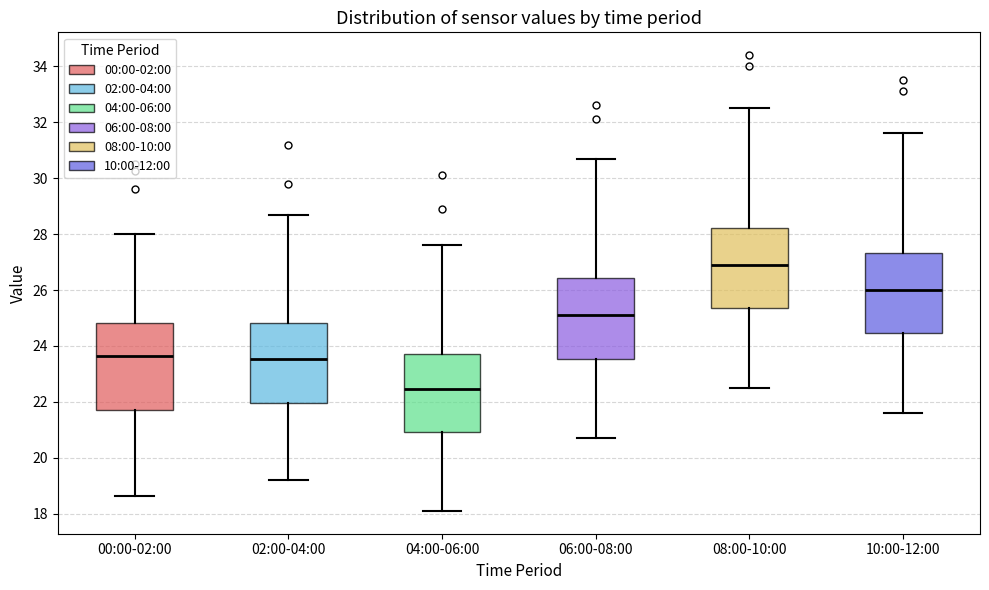

Reading left to right, read every box against the y-axis: the position of its median line, the range the box covers, and the ends of its whiskers. The values are not printed on the chart, so give them approximately, as read against the axis.

00:00-02:00: median 23.6, box 21.8 to 24.8, whiskers 18.6 to 28.0
02:00-04:00: median 23.6, box 22.0 to 24.8, whiskers 19.2 to 28.8
04:00-06:00: median 22.4, box 21.0 to 23.8, whiskers 18.2 to 27.6
06:00-08:00: median 25.2, box 23.6 to 26.4, whiskers 20.8 to 30.8
08:00-10:00: median 27.0, box 25.4 to 28.2, whiskers 22.6 to 32.6
10:00-12:00: median 26.0, box 24.4 to 27.4, whiskers 21.6 to 31.6